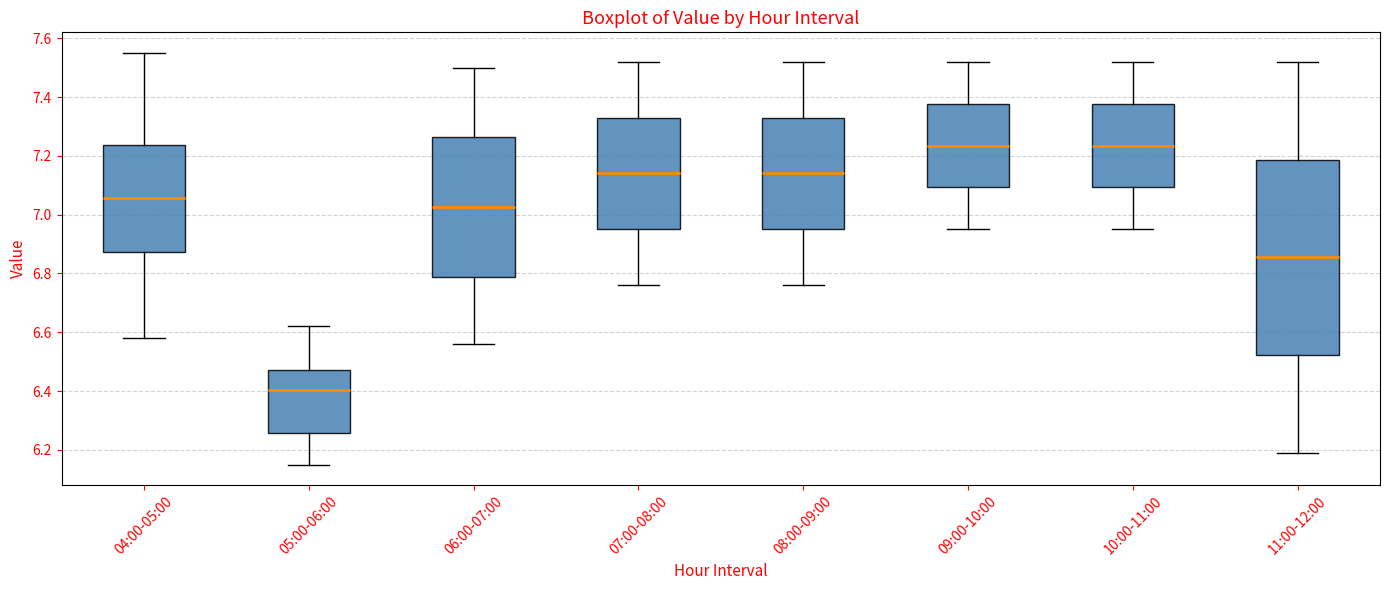

Which box is the tallest, from its lower edge to its upper edge?

11:00-12:00